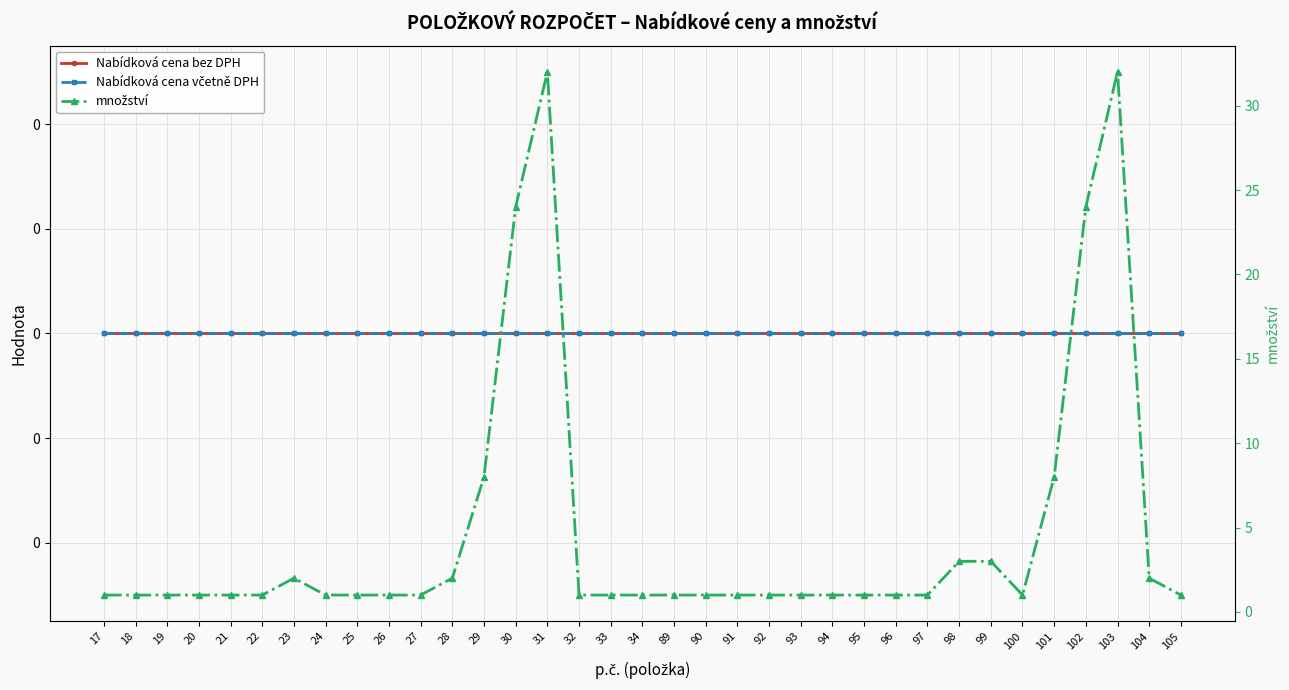

True or false: Nabídková cena včetně DPH and množství intersect in this chart.

False